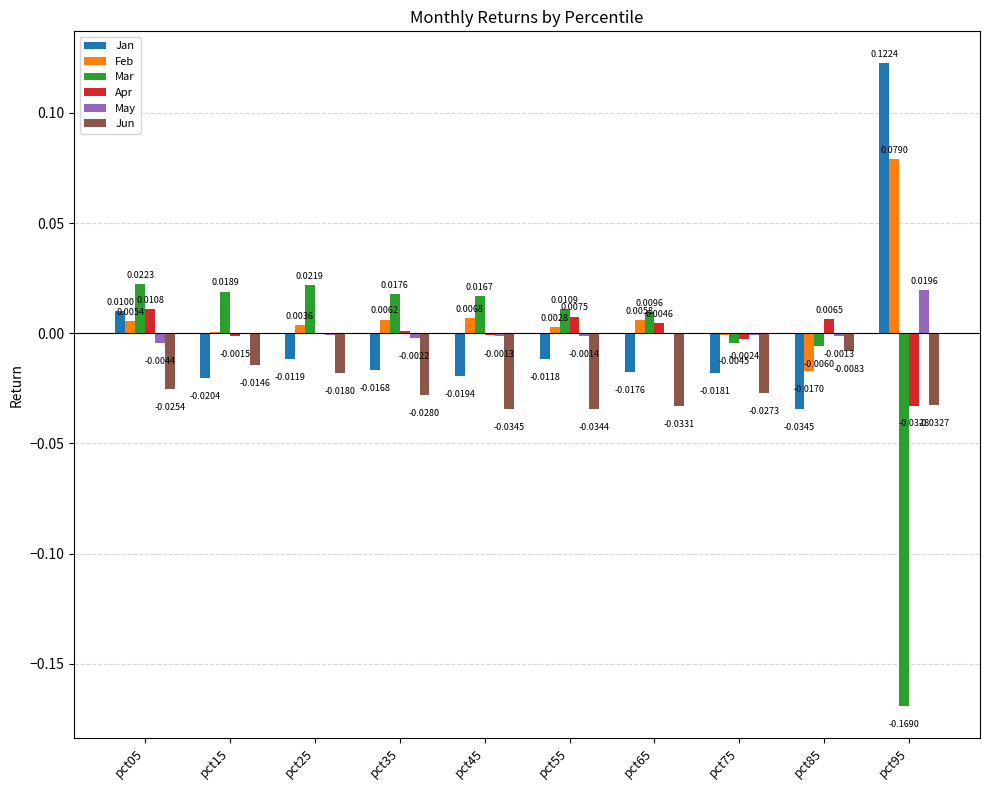

At which label is Feb closest to 0?

pct15